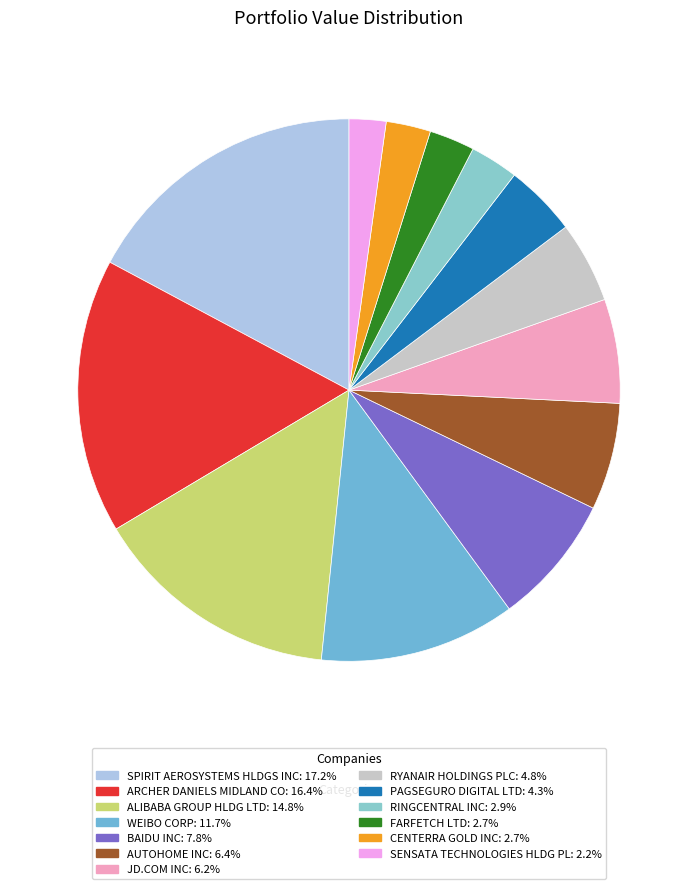

Which category has the biggest portion of the pie?

SPIRIT AEROSYSTEMS HLDGS INC